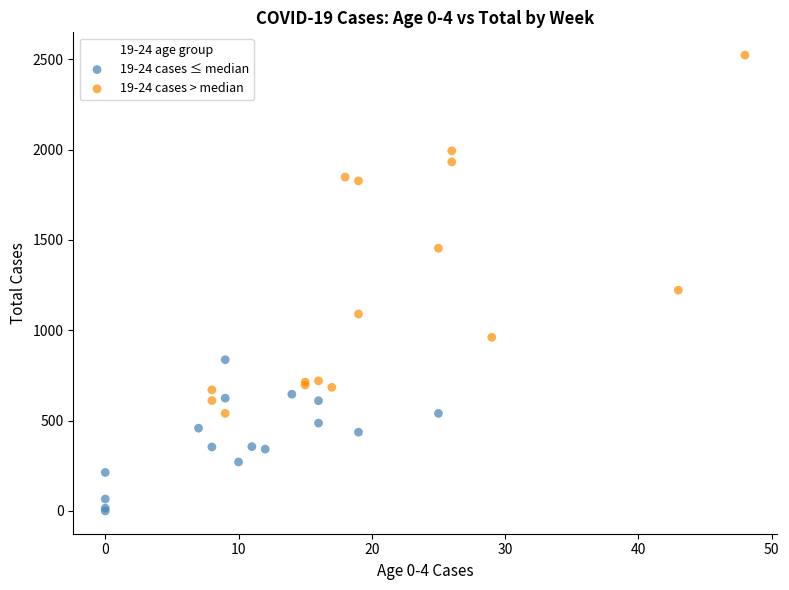

Which series reaches the minimum Y coordinate?

19-24 cases ≤ median